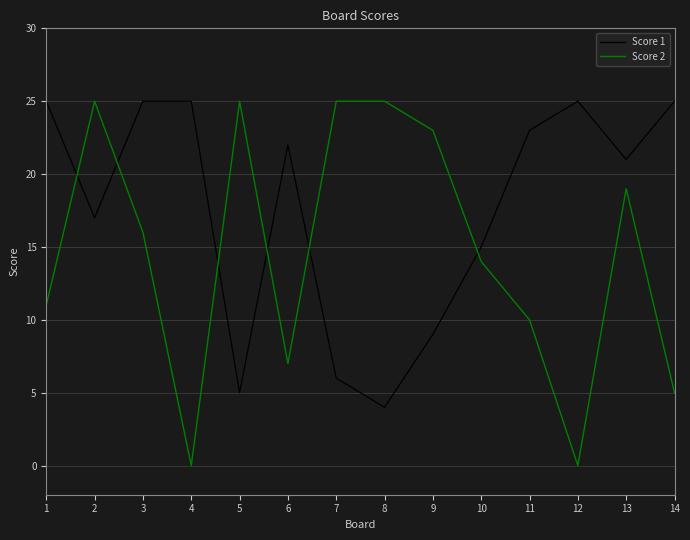

What is the difference between the Score 1 values at 14 and 9?

16